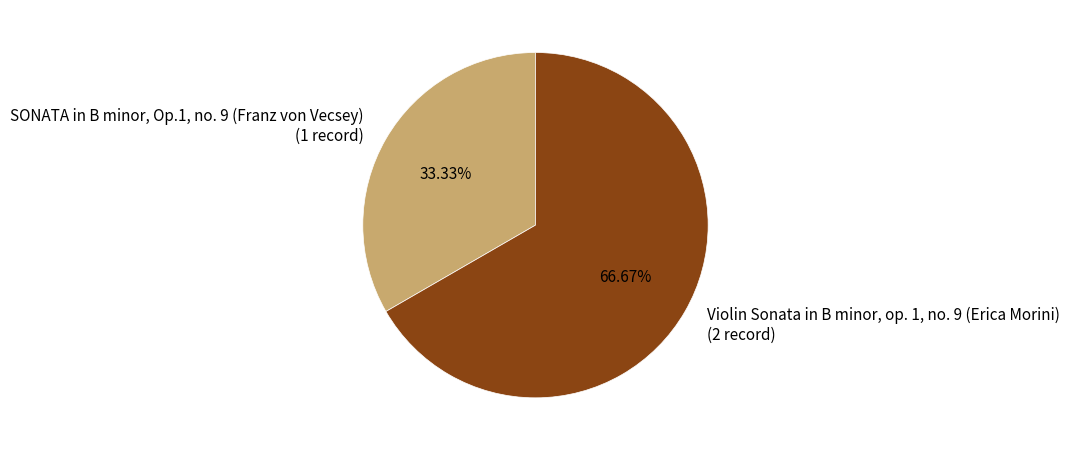

Is there any slice that represents more than half of the pie?

Yes